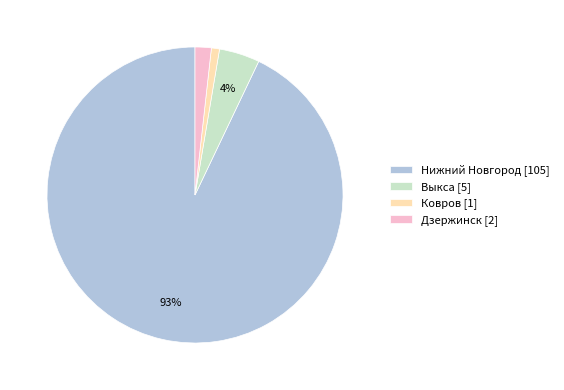

Count the number of slices in the pie.

4